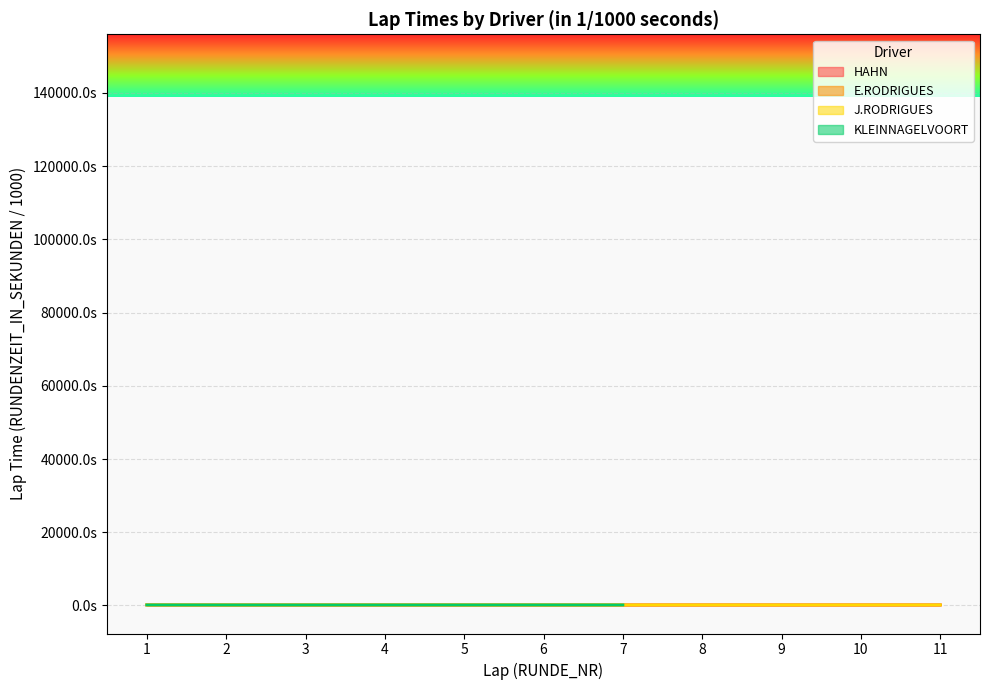

Does the chart display data point markers on the line(s)?

No